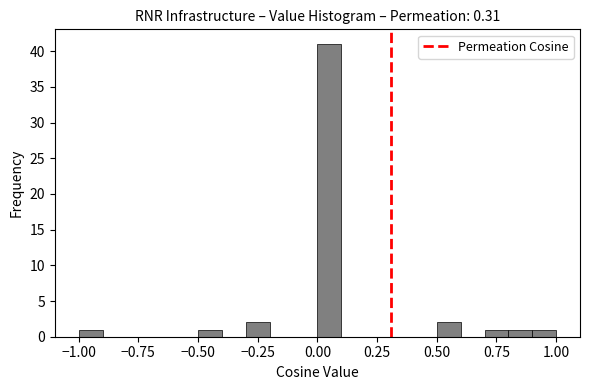

Around what value on the x-axis is the tallest bar? Give the approximate position of its centre, as read against the axis.

0.05